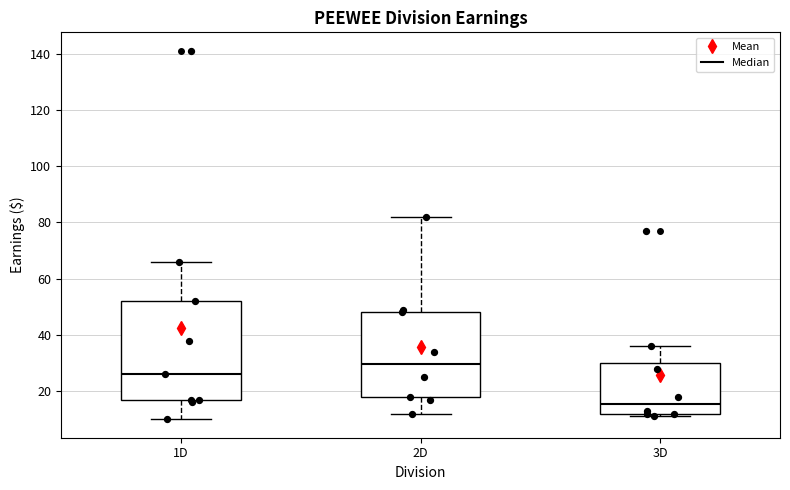

Reading left to right, read every box against the y-axis: the position of its median line, the range the box covers, and the ends of its whiskers. The values are not printed on the chart, so give them approximately, as read against the axis.

1D: median 26, box 18 to 52, whiskers 10 to 66
2D: median 30, box 18 to 48, whiskers 12 to 82
3D: median 16, box 12 to 30, whiskers 12 (just below the box's lower edge) to 36